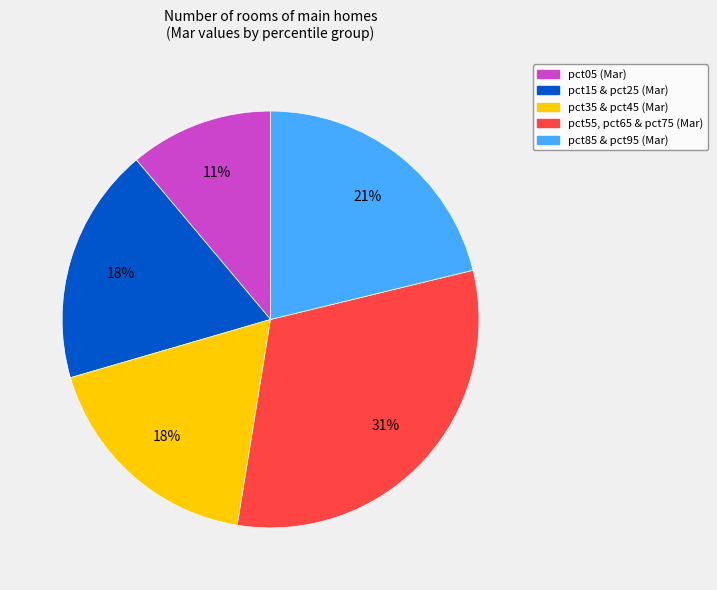

To the nearest percent, what percentage of the pie is pct55, pct65 & pct75 (Mar)?

31%